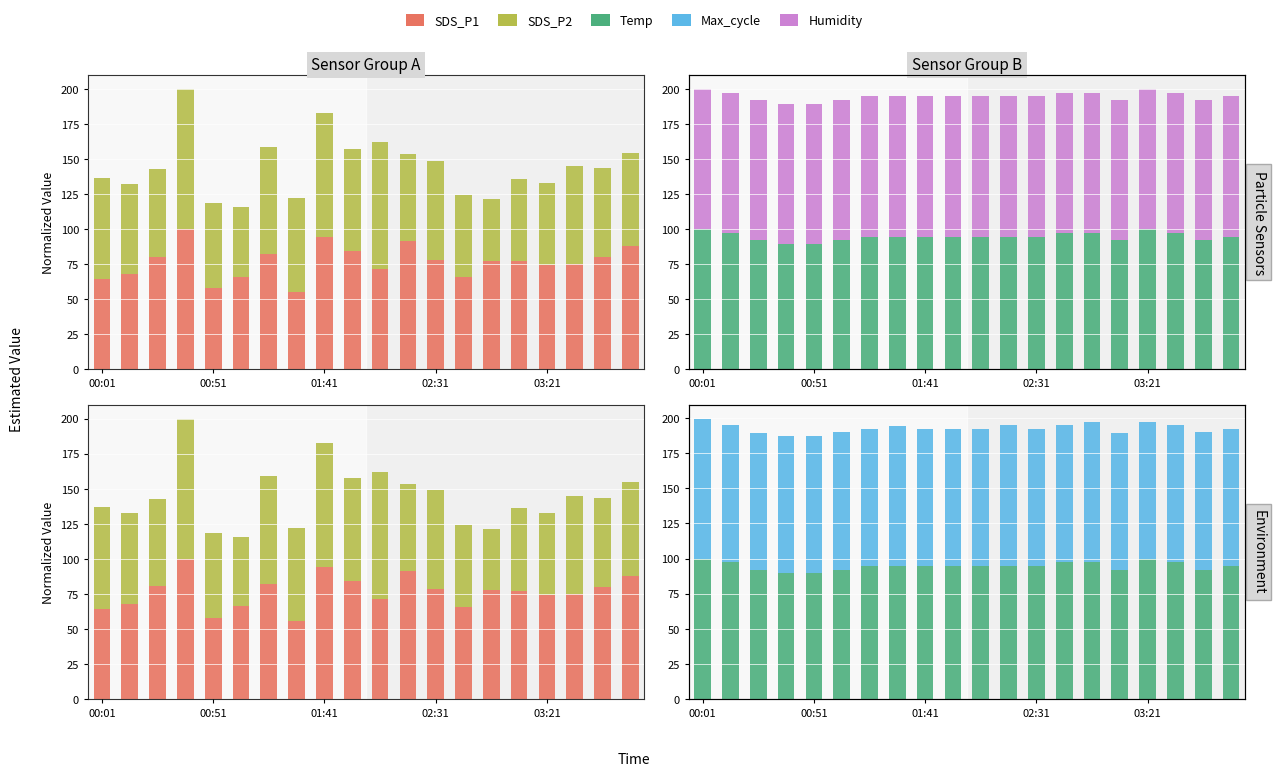

How many values in the SDS_P1 series are below 77?

9